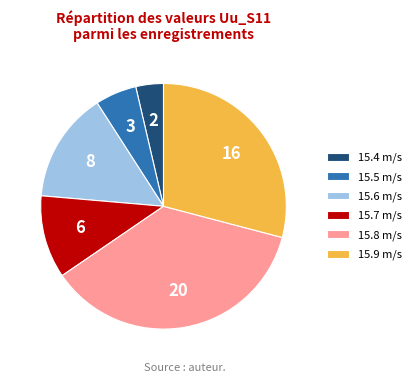

Do 15.5 m/s and 15.9 m/s together represent more than half of the pie?

No